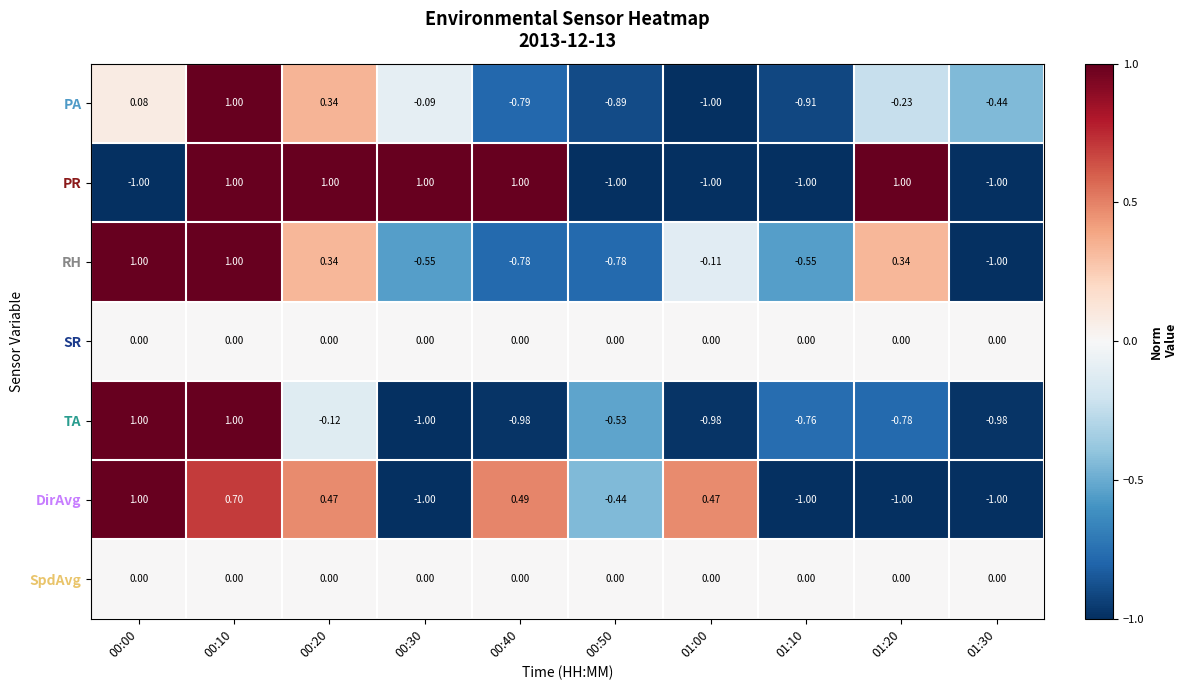

Is the value of TA at 01:00 greater than the value of SR at 00:40?

No